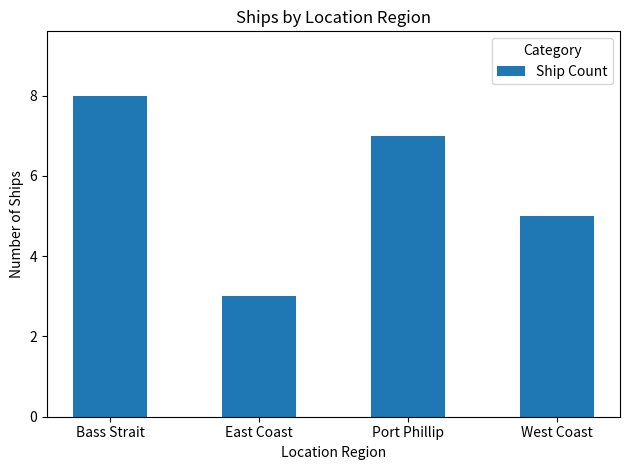

Reading left to right, extract all data points from this chart.

8	3	7	5